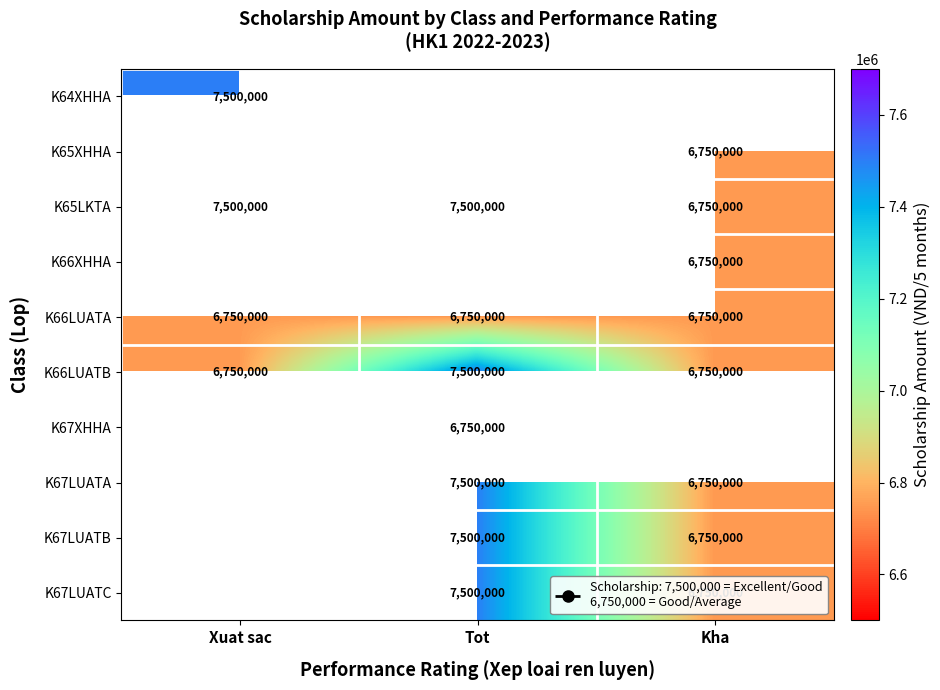

What is the maximum value shown in the chart?

7500000.0